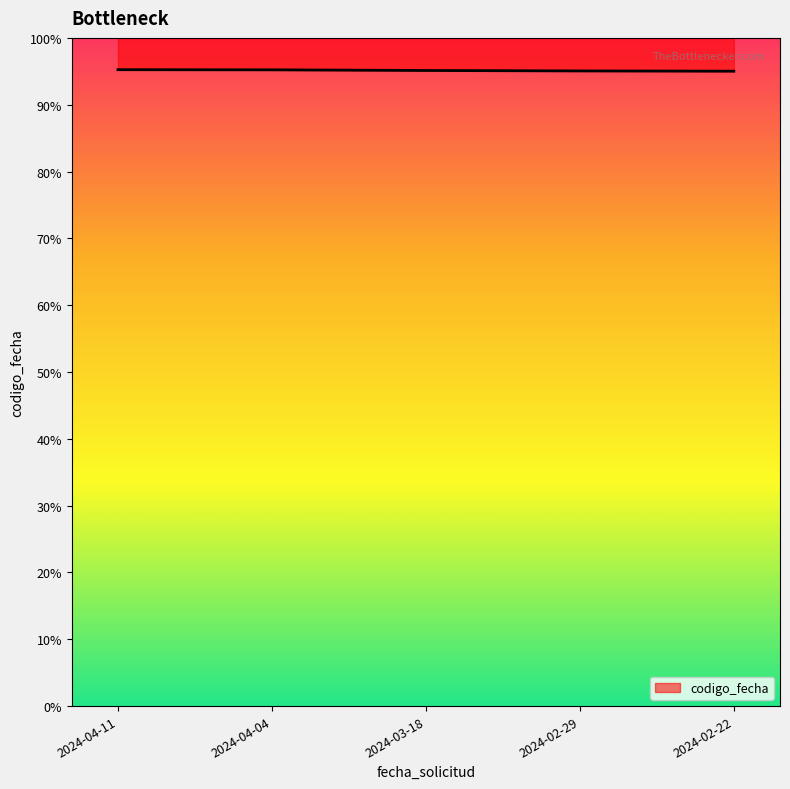

The value at 2024-02-29 is 3007334758. True or false?

False